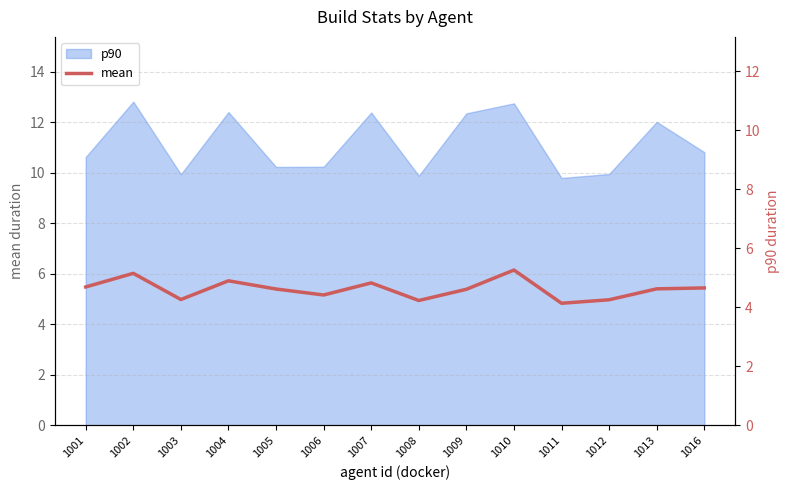

How many points are lower than both their immediate neighbors (excluding endpoints)?

4